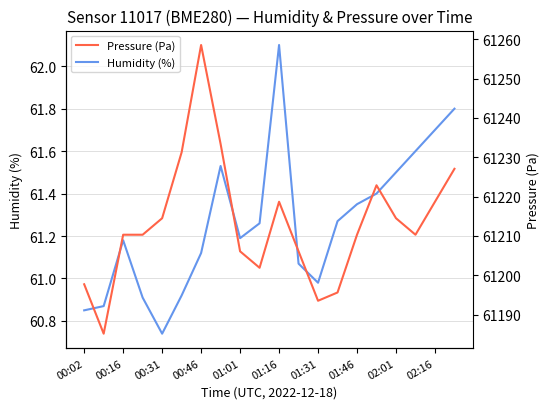

What is the highest value of the Humidity (%) series?

62.1